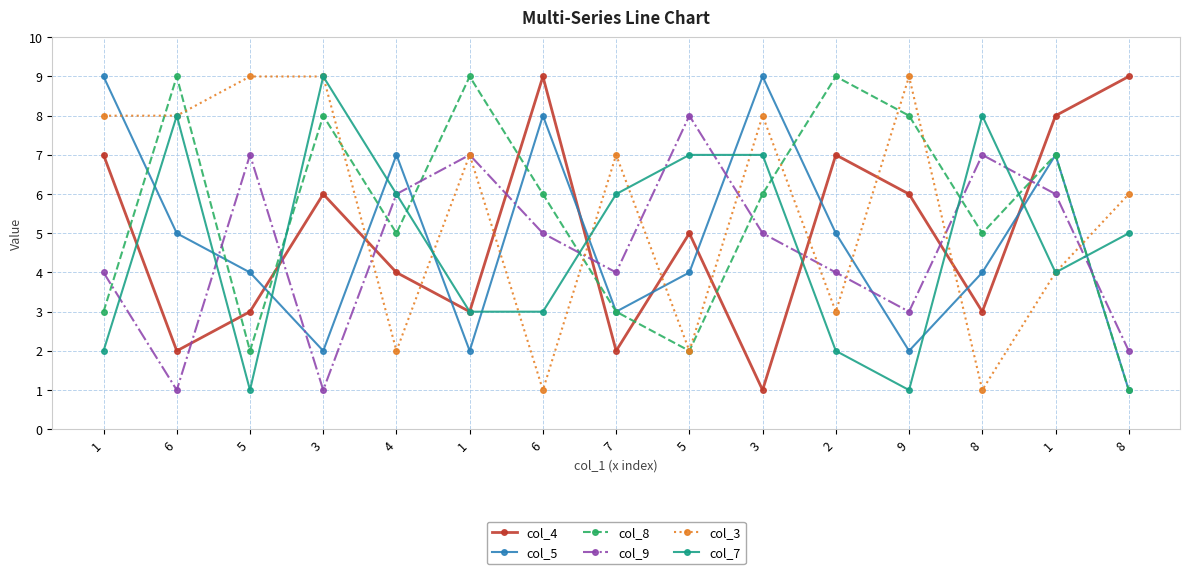

How many lines are shown in the chart?

6